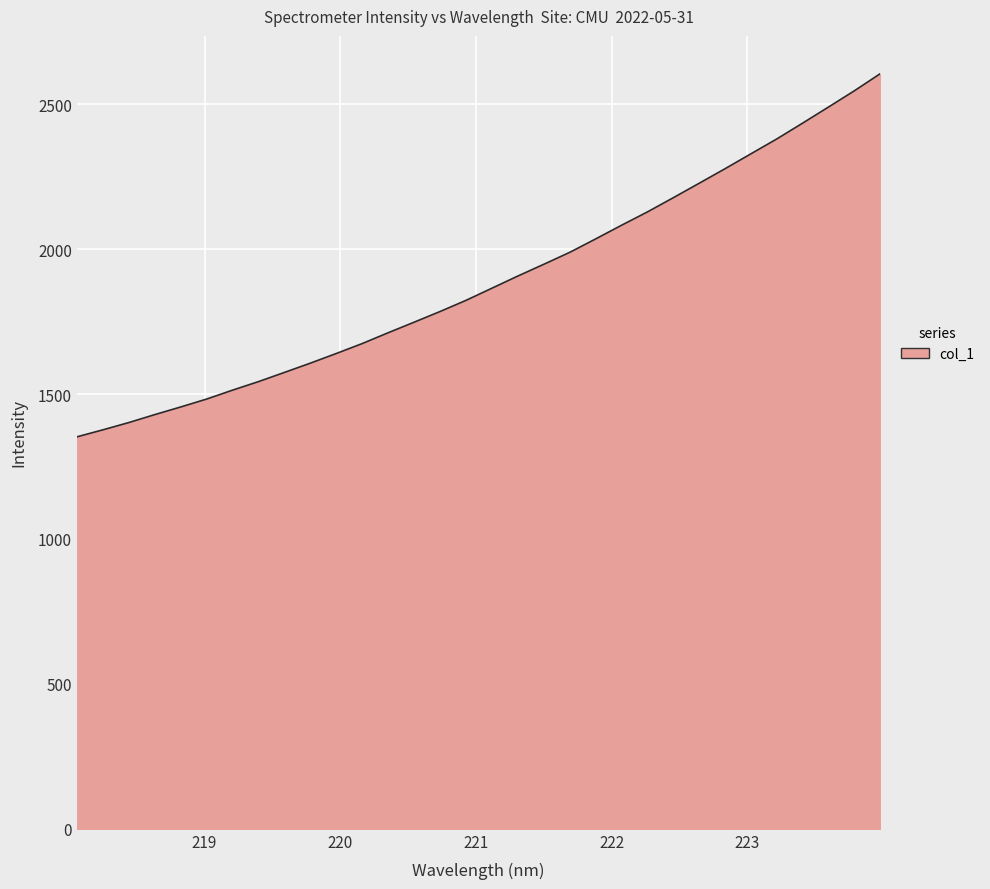

What is the greatest value displayed?

2605.3